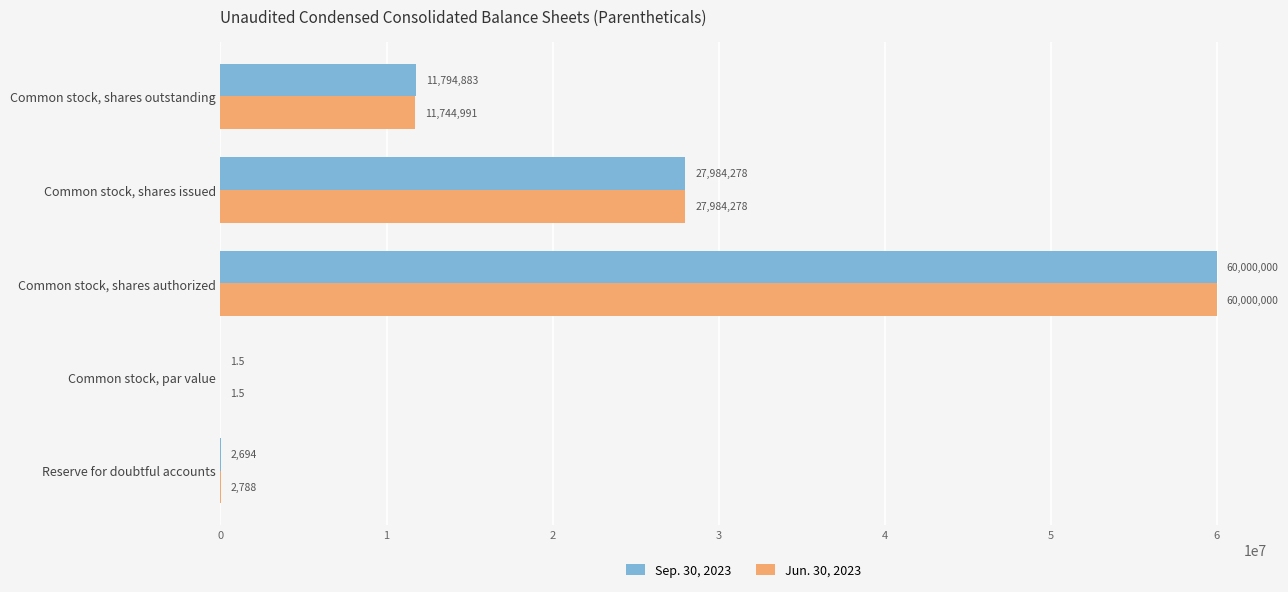

What is the average value of the Sep. 30, 2023 series?

19956371.3